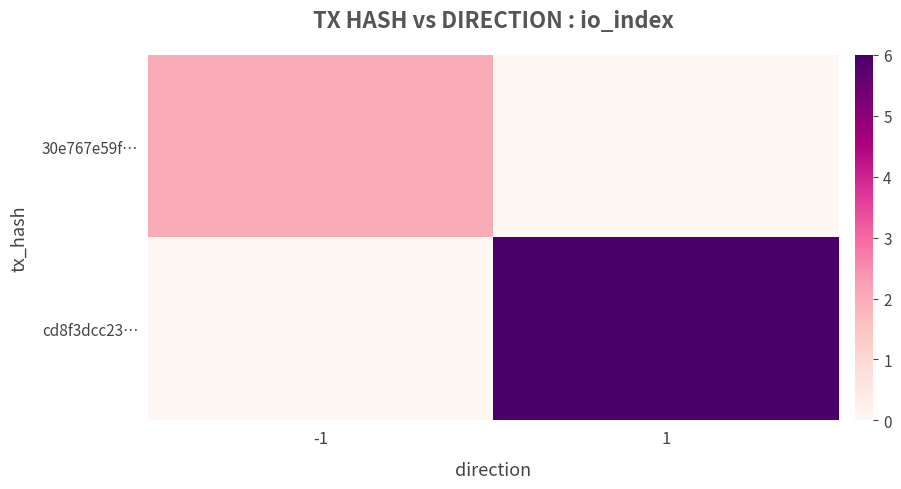

What is the total value across all series at -1?

2